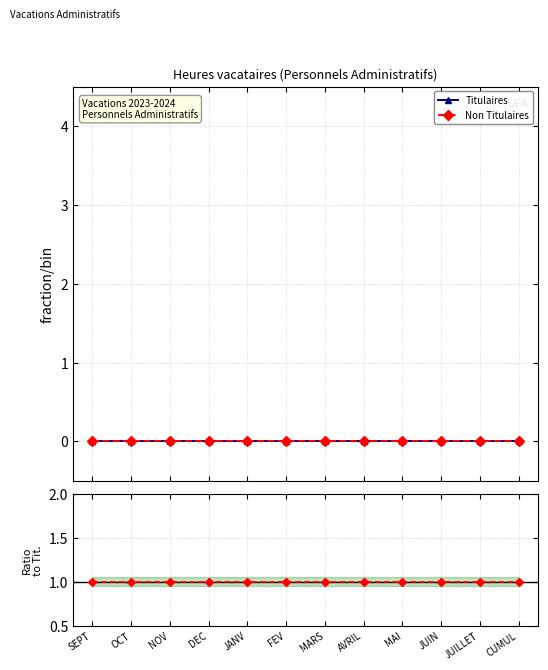

Reading left to right, transcribe all the data shown in this chart.

Titulaires: 0	0	0	0	0	0	0	0	0	0	0	0
Non Titulaires: 0	0	0	0	0	0	0	0	0	0	0	0
Non Tit. / Tit.: 1	1	1	1	1	1	1	1	1	1	1	1